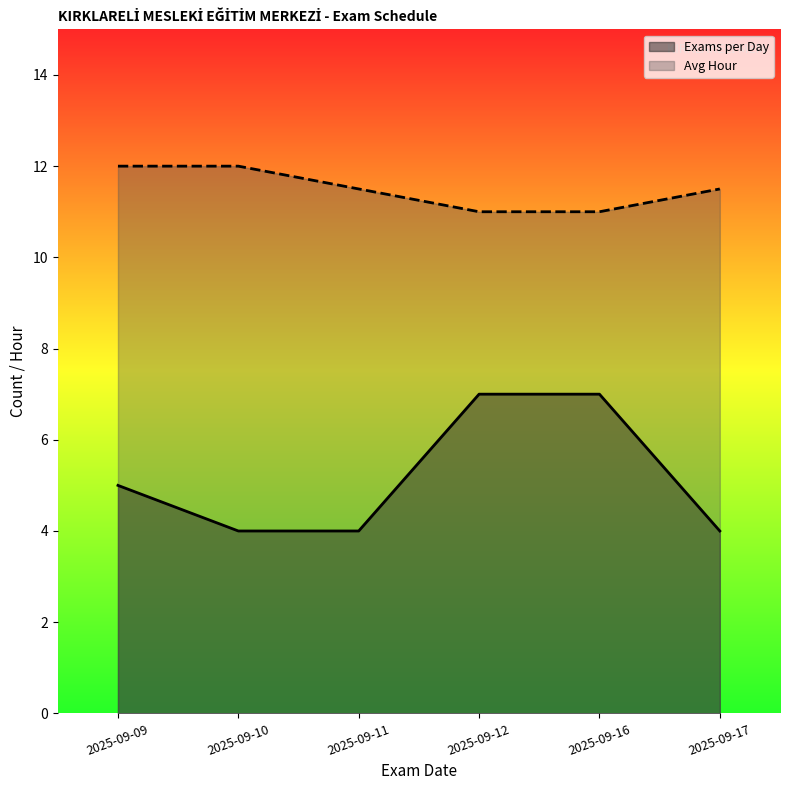

At which category is the sum across all series the highest?

2025-09-12